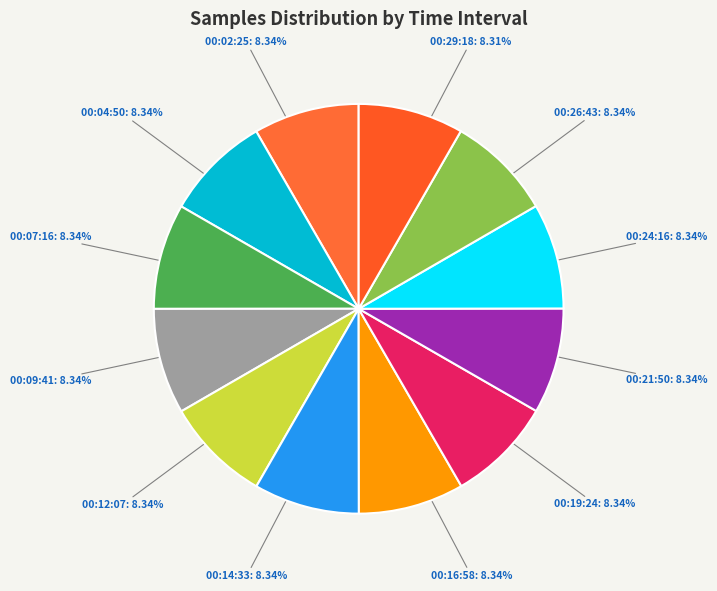

What is the ratio of the value at 00:26:43 to the value at 00:04:50?

1.0